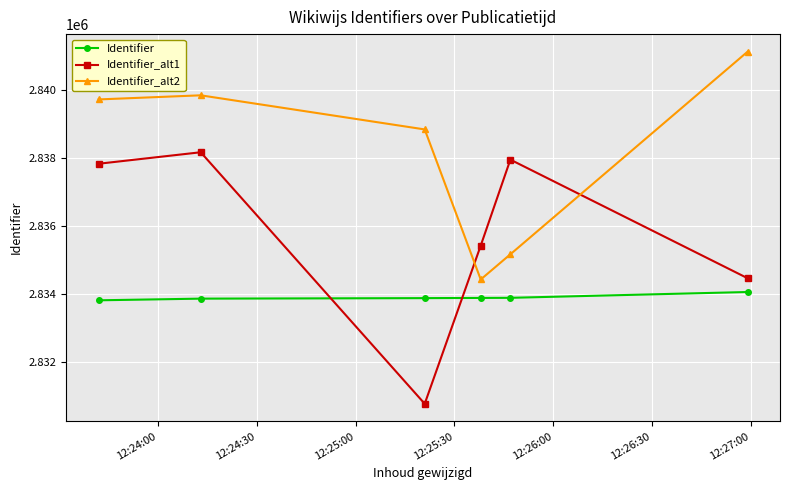

How many data points in Identifier are less than 2833888?

3